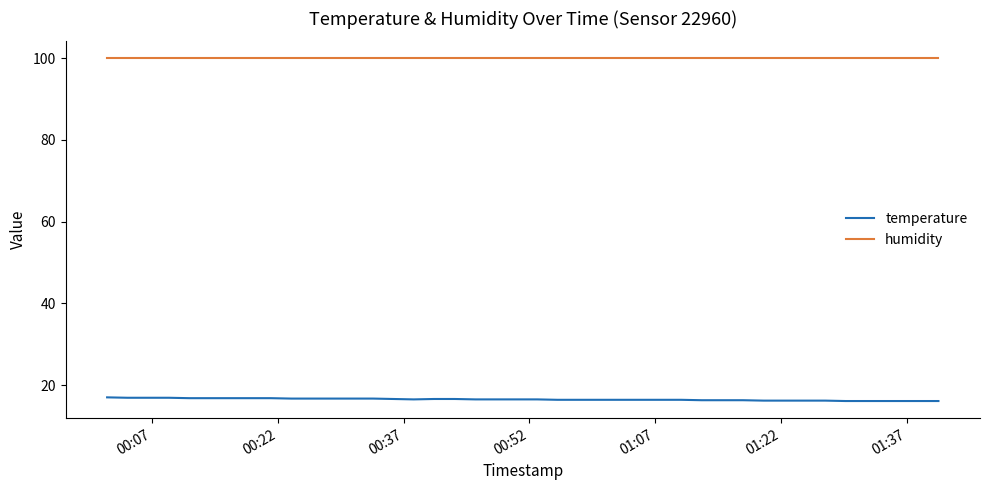

Rank the series by their maximum value, from highest to lowest.

humidity, temperature